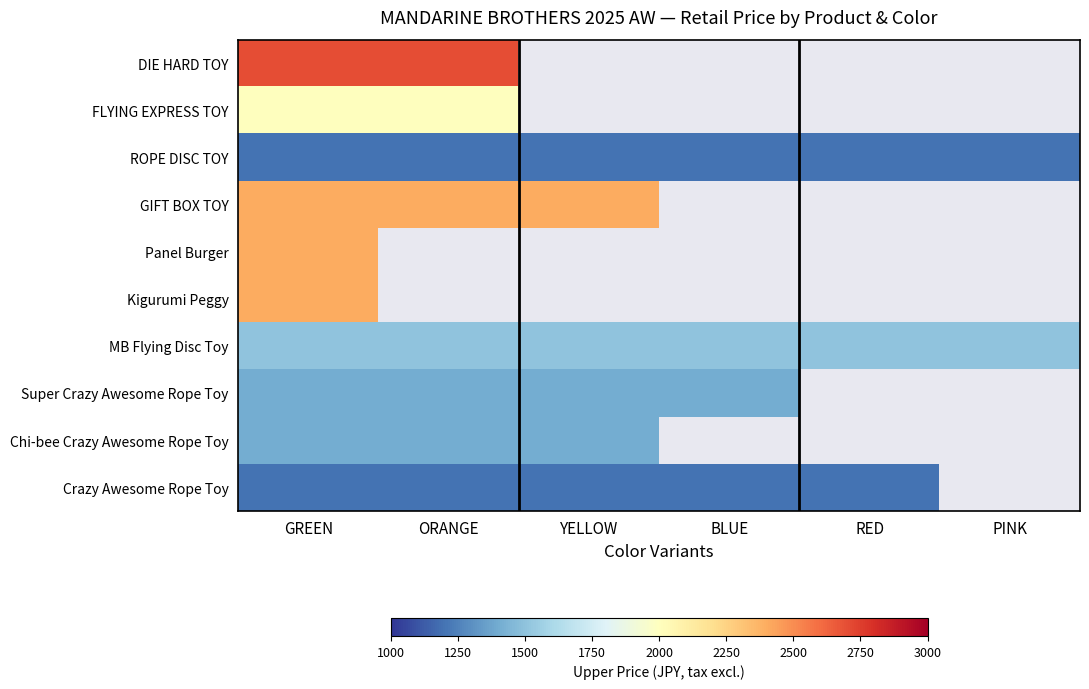

The MB Flying Disc Toy series shows 1500.0 at YELLOW. True or false?

True